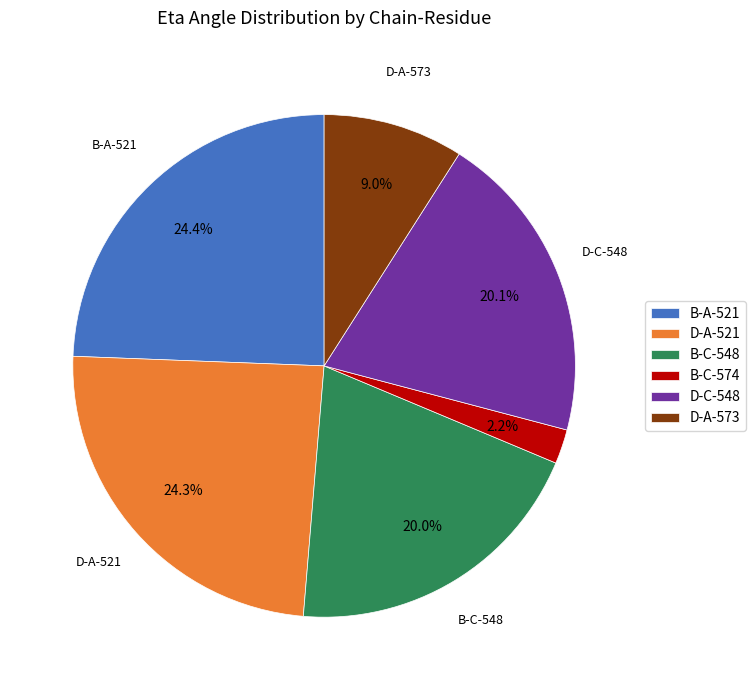

To the nearest percent, what is the difference between the B-C-574 and D-A-521 slice percentages?

22%